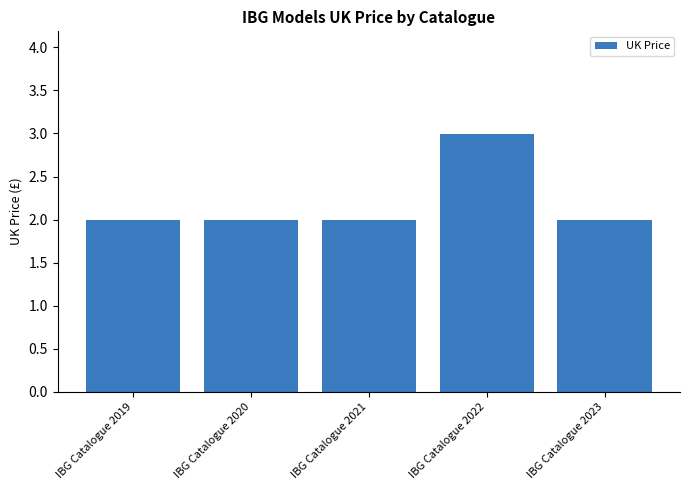

What is the greatest value displayed?

3.0